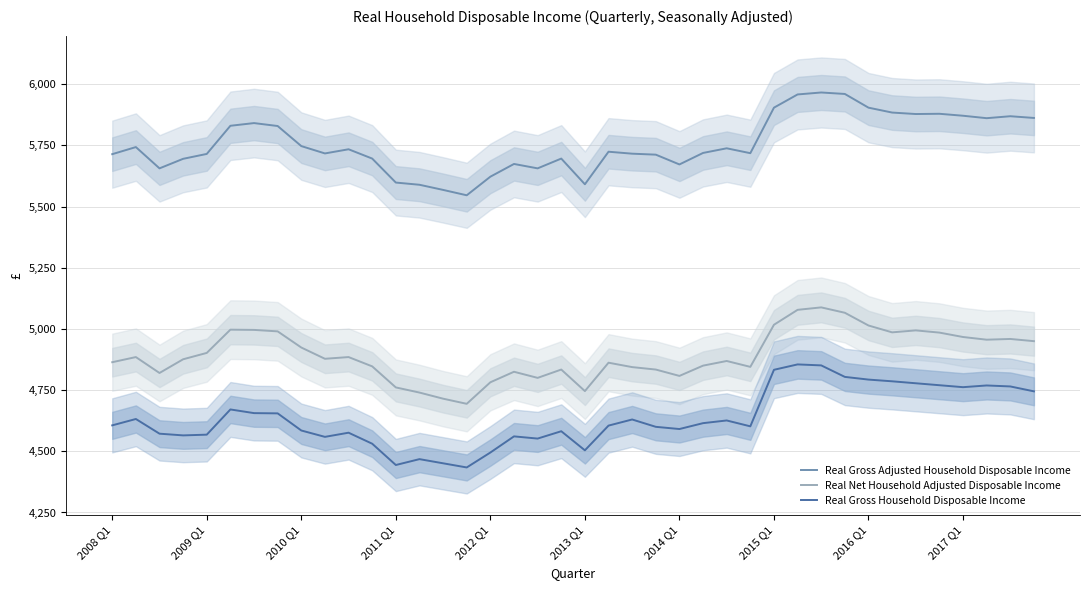

True or false: Real Net Household Adjusted Disposable Income and Real Gross Household Disposable Income intersect in this chart.

False